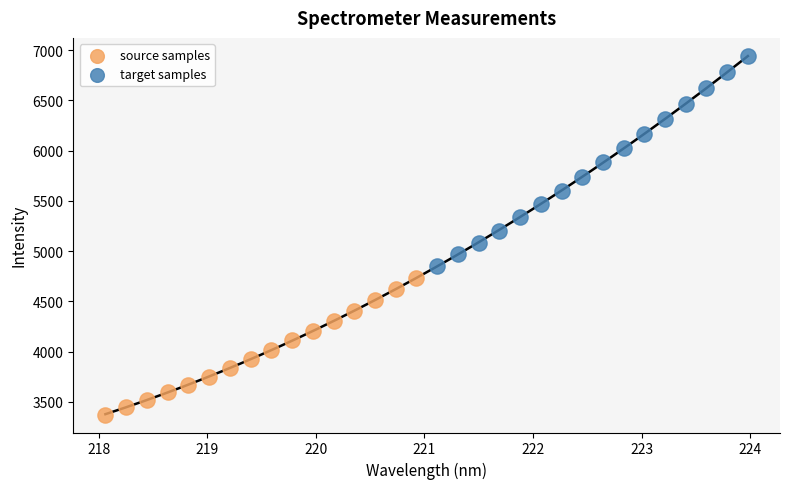

Which series reaches the maximum Y coordinate?

target samples